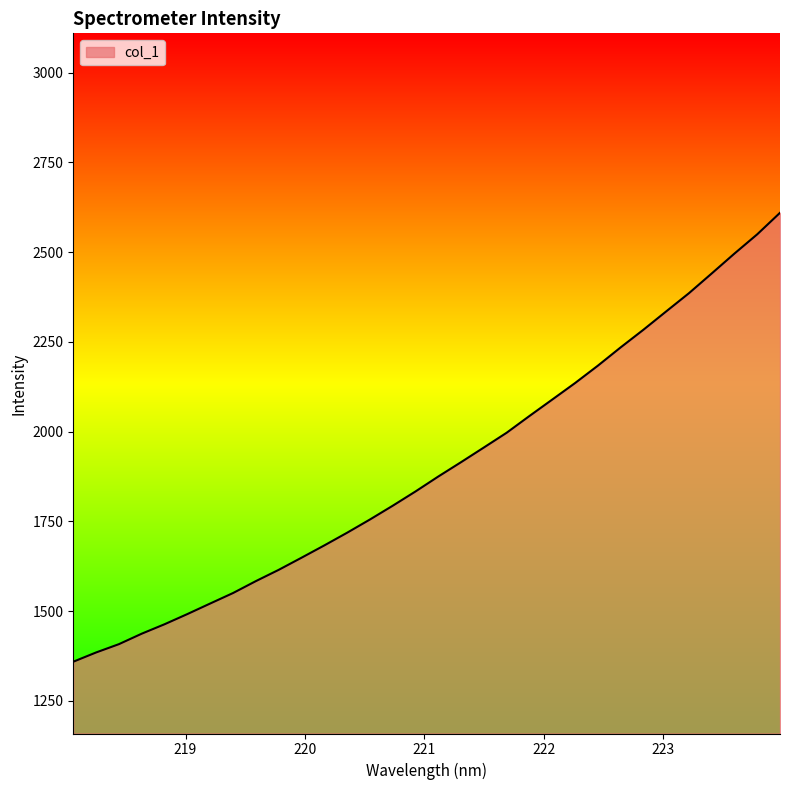

What is the difference between the maximum and minimum values?

1250.7